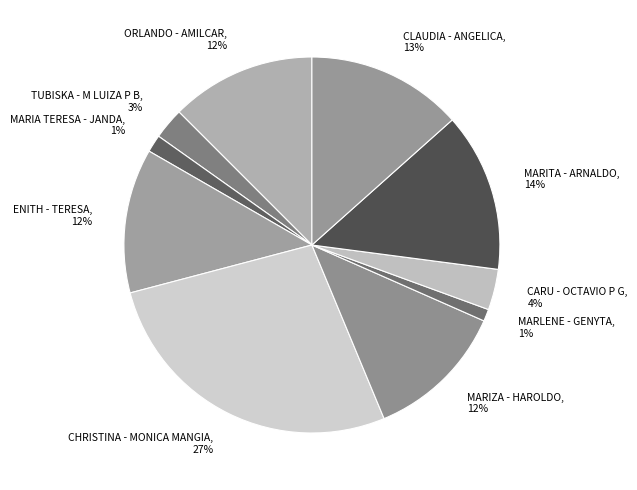

To the nearest percent, what portion does CHRISTINA - MONICA MANGIA represent?

27%